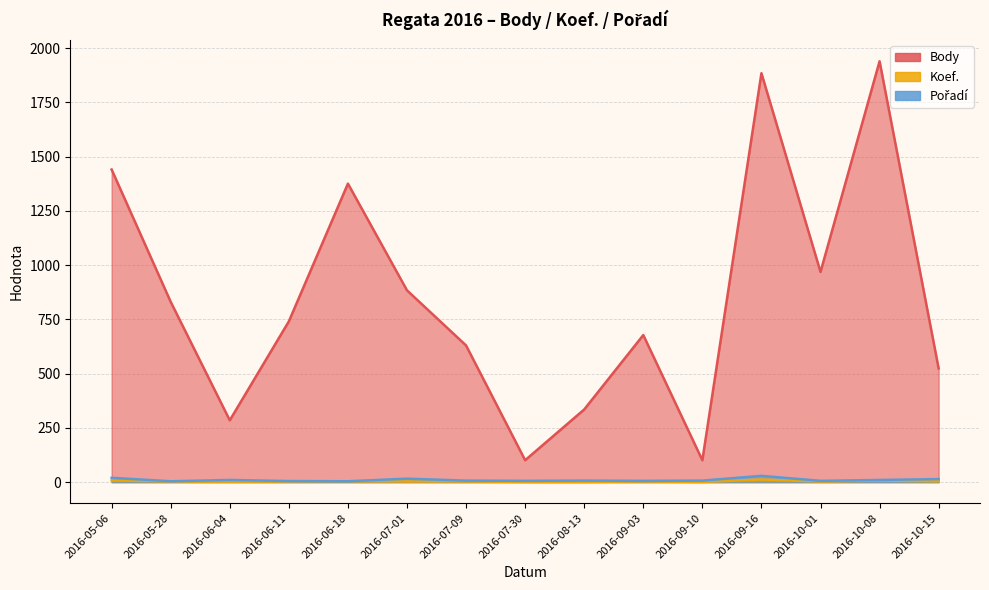

Reading left to right, list all the values displayed in this chart.

Body: 1441	831	285	741	1376	884	630	101	335	678	101	1885	969	1940	524
Koef.: 8	3	2	3	4	3	3	1	1	3	1	12	3	7	4
Pořadí: 20	4	10	5	4	16	7	6	7	6	7	29	6	10	14